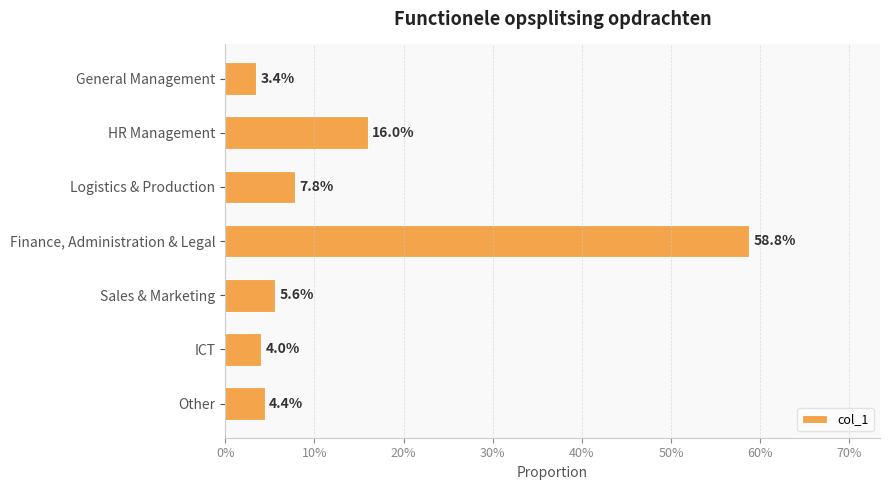

Does the chart contain any negative values?

No